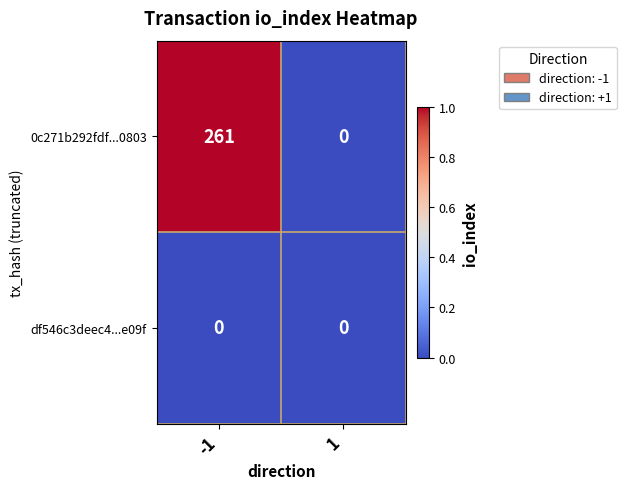

At how many categories does at least one series exceed 58?

1